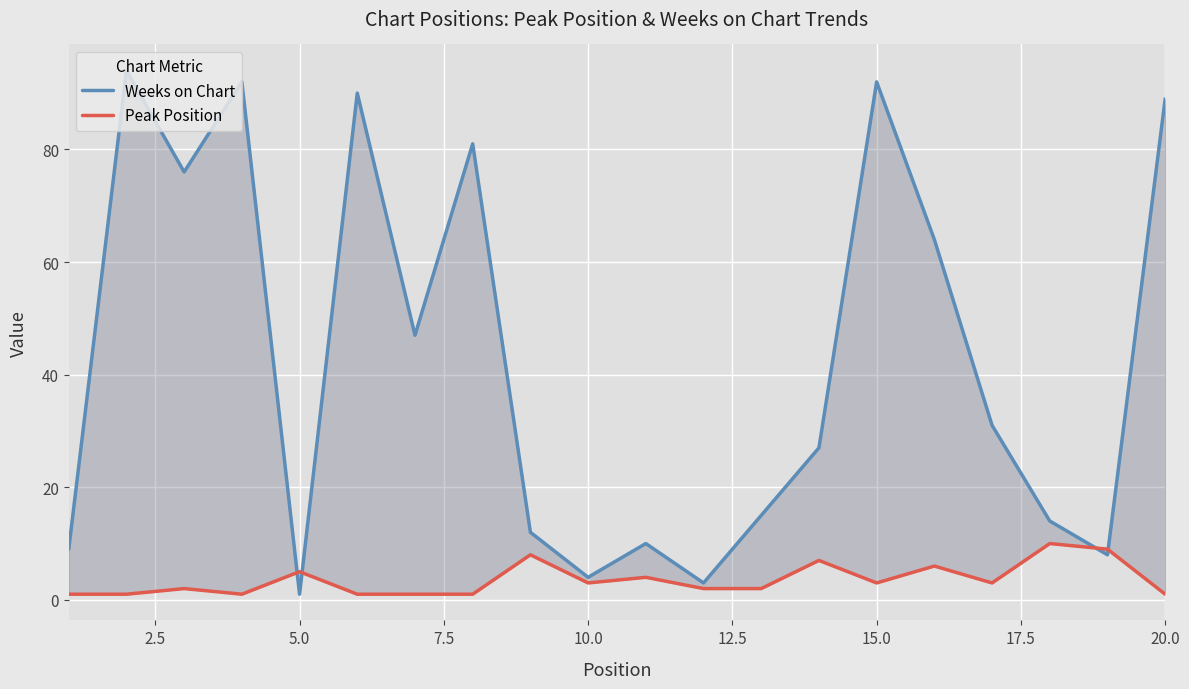

Which series has the widest spread of values?

Weeks on Chart